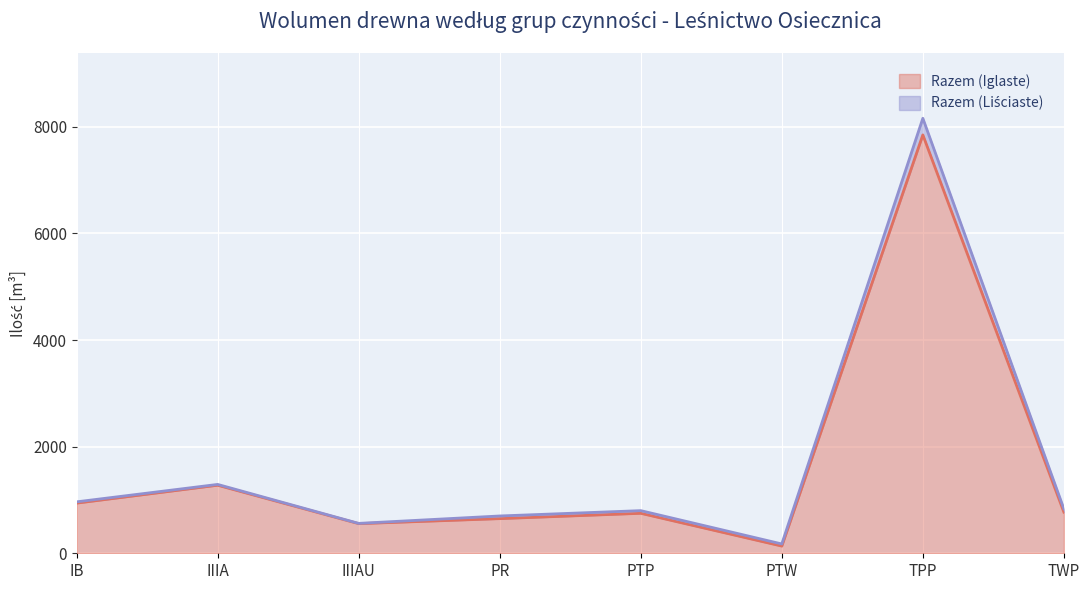

What position from the right is IB?

8